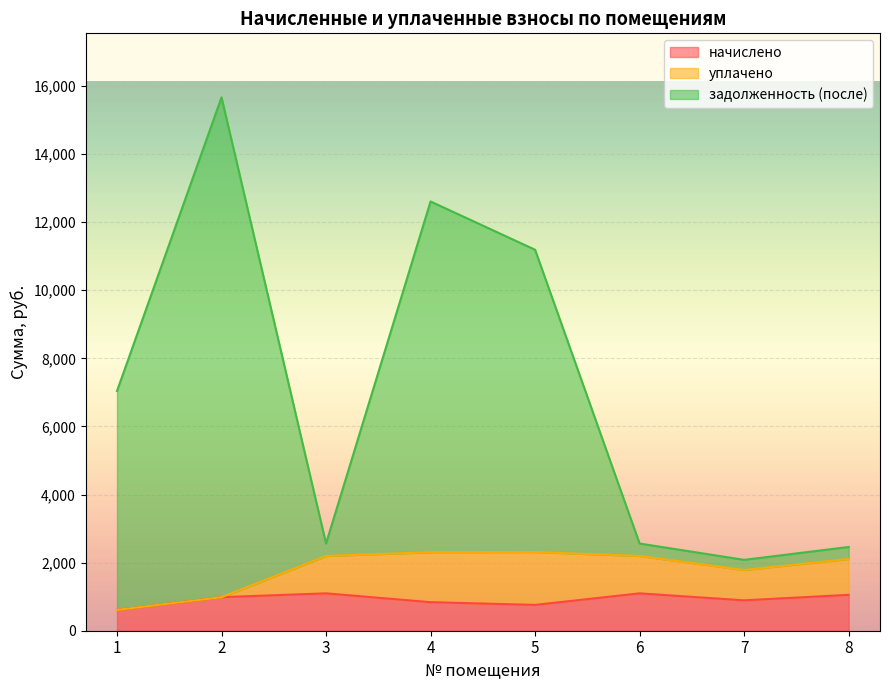

What is the total value across all series at 3?

2560.3